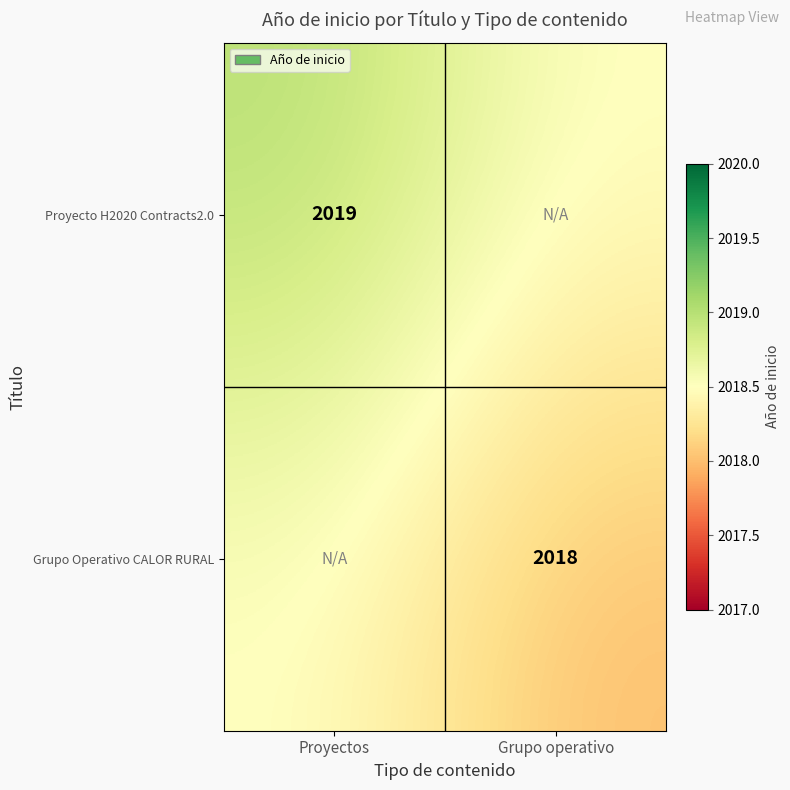

The Grupo Operativo CALOR RURAL series shows 2018.0 at Grupo operativo. True or false?

True